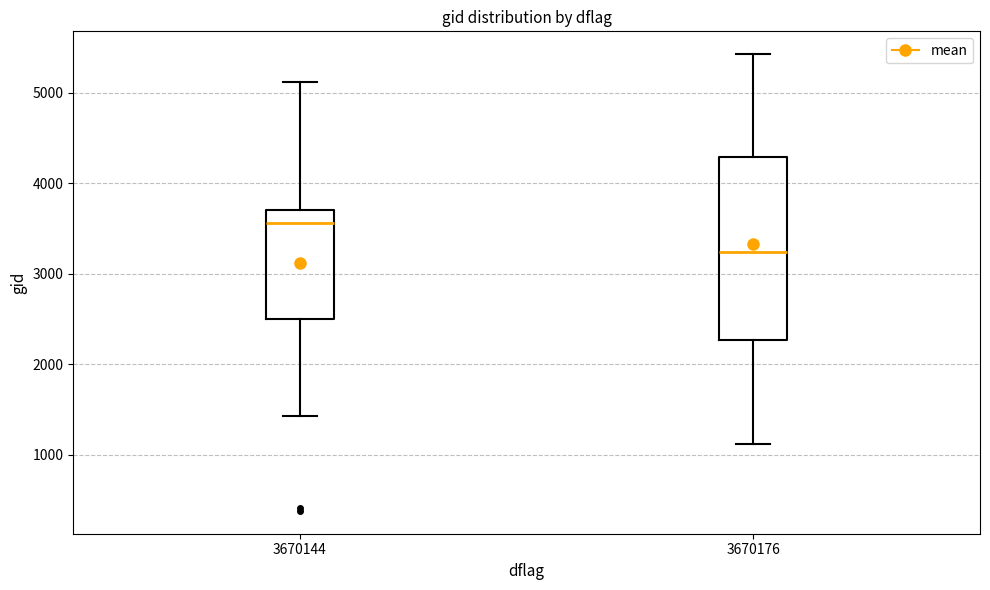

Where is the upper edge of the box at x = 3670176 on the y-axis? The values are not printed on the chart, so give them approximately, as read against the axis.

4300